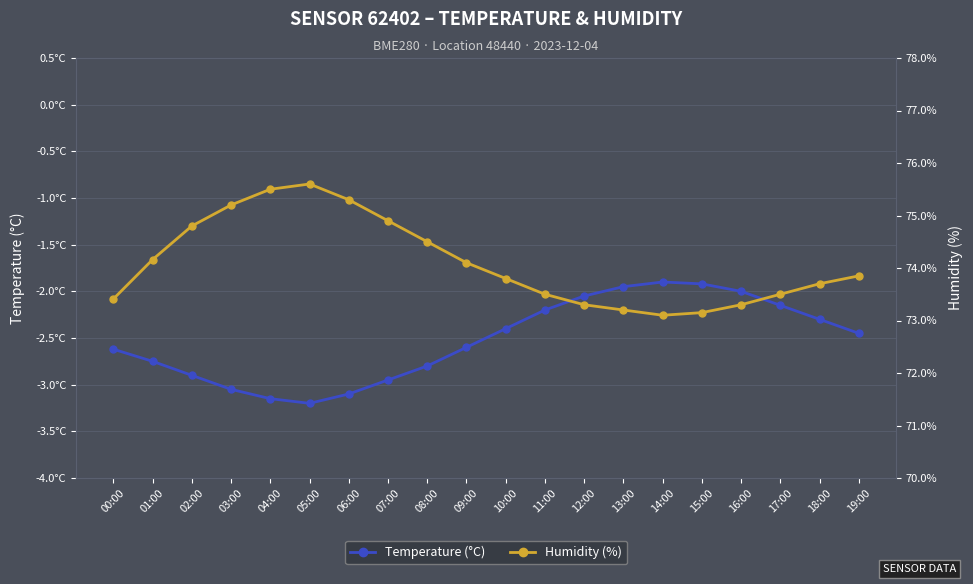

What is the approximate value of Humidity (%) at 18:00?

73.7